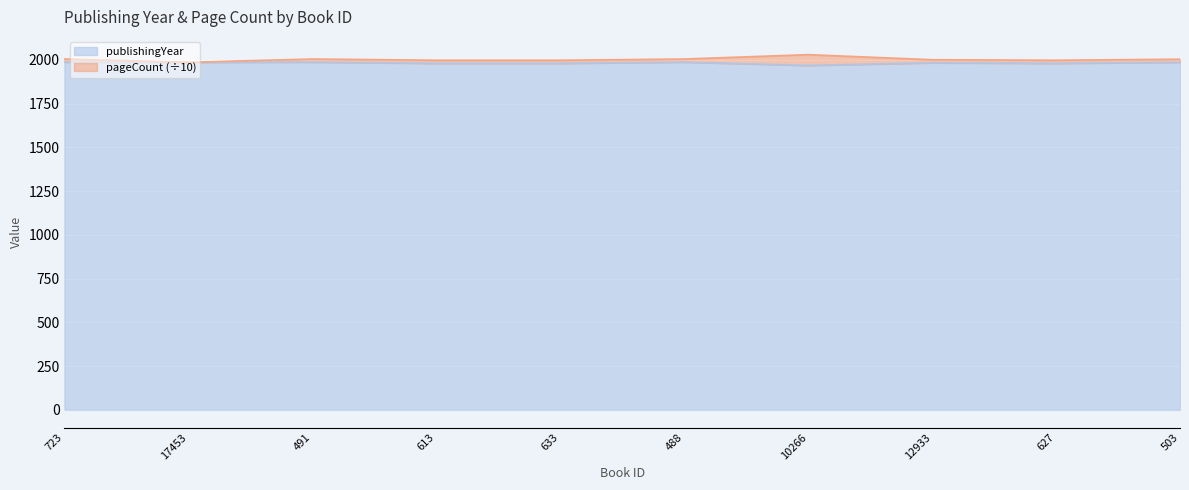

What is the ratio of the value at 12933 to the value at 723?

1.0